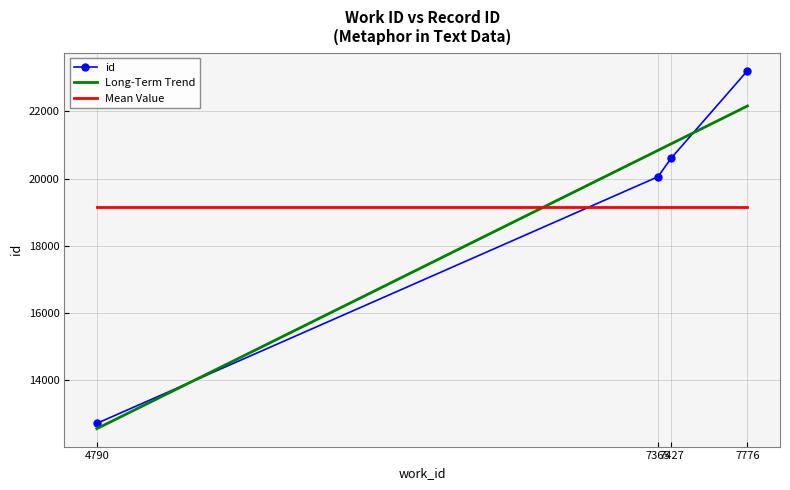

Reading left to right, extract all data points from this chart.

12710	20054	20617	23214